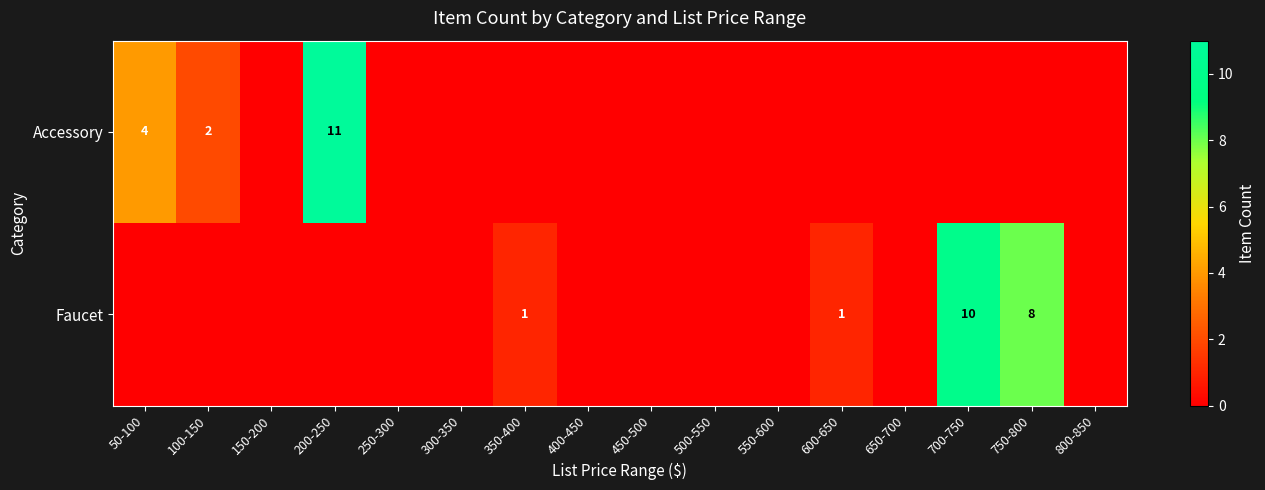

Which label corresponds to the largest value in the chart?

200-250